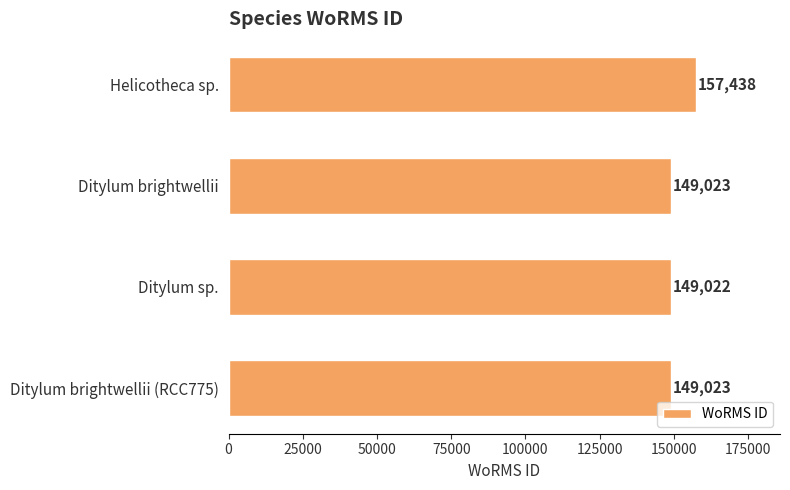

What is the difference between the maximum and minimum values?

8416